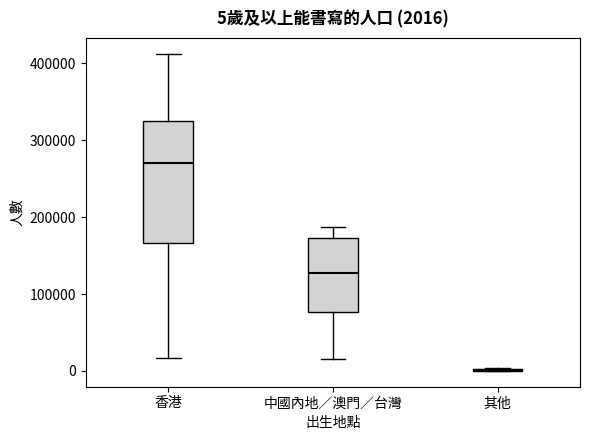

Comparing the boxes themselves (not the whiskers), which one is the tallest?

香港